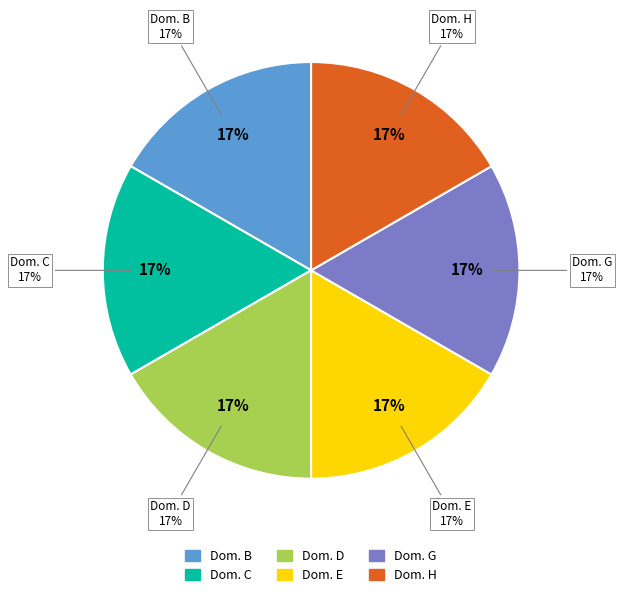

To the nearest percent, what is the combined percentage of Domein C Beweging en energie and Domein H Natuurkunde en technologie?

33%